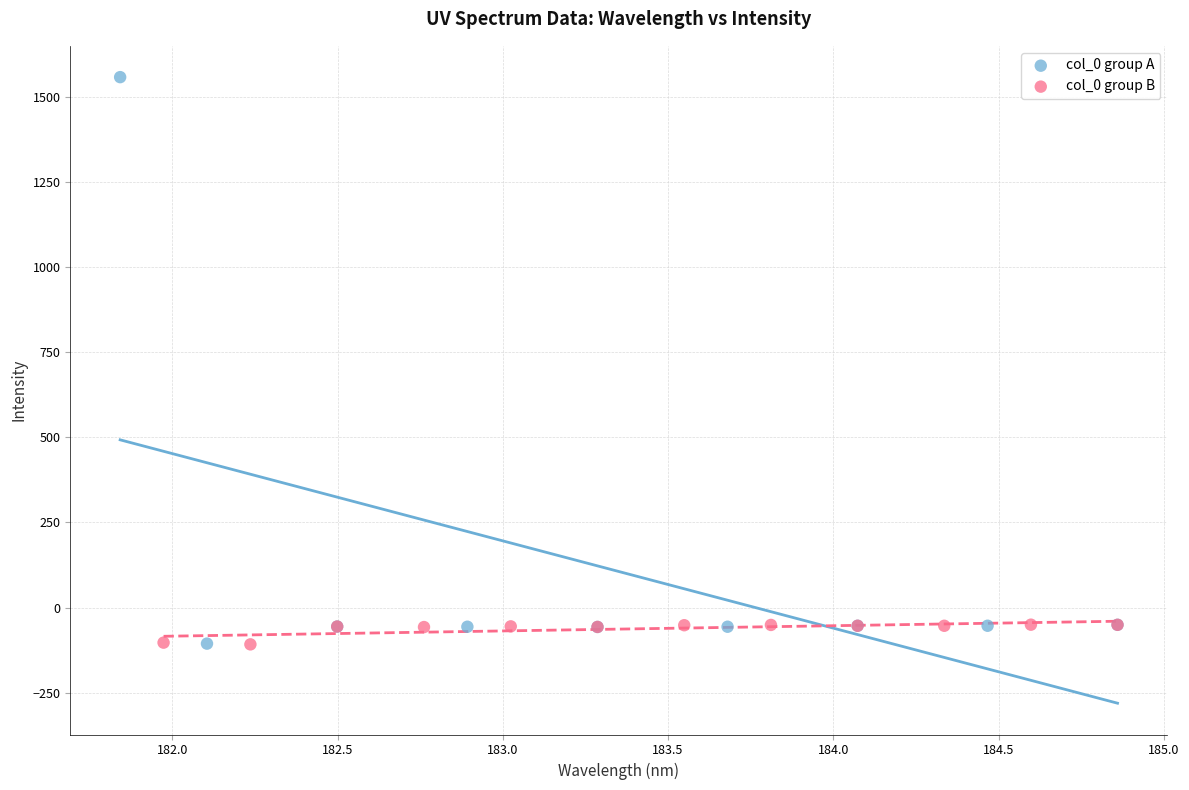

Which series reaches the maximum Y coordinate?

col_0 group A